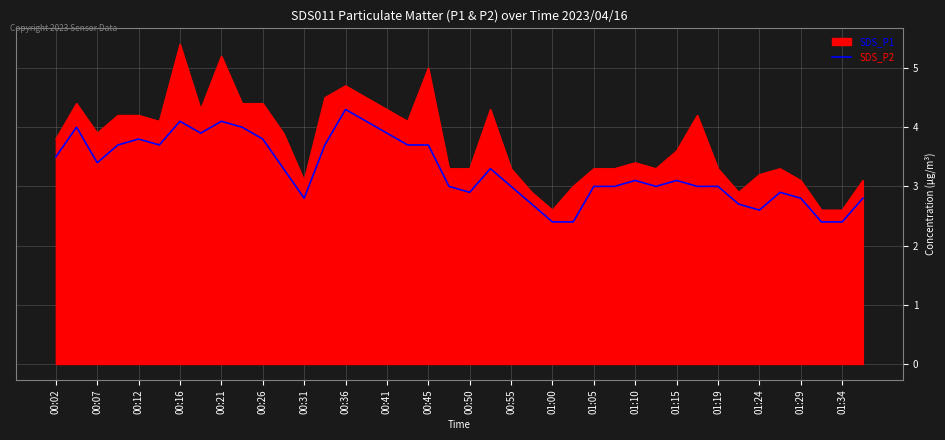

True or false: SDS_P1 and SDS_P2 cross at least once.

False